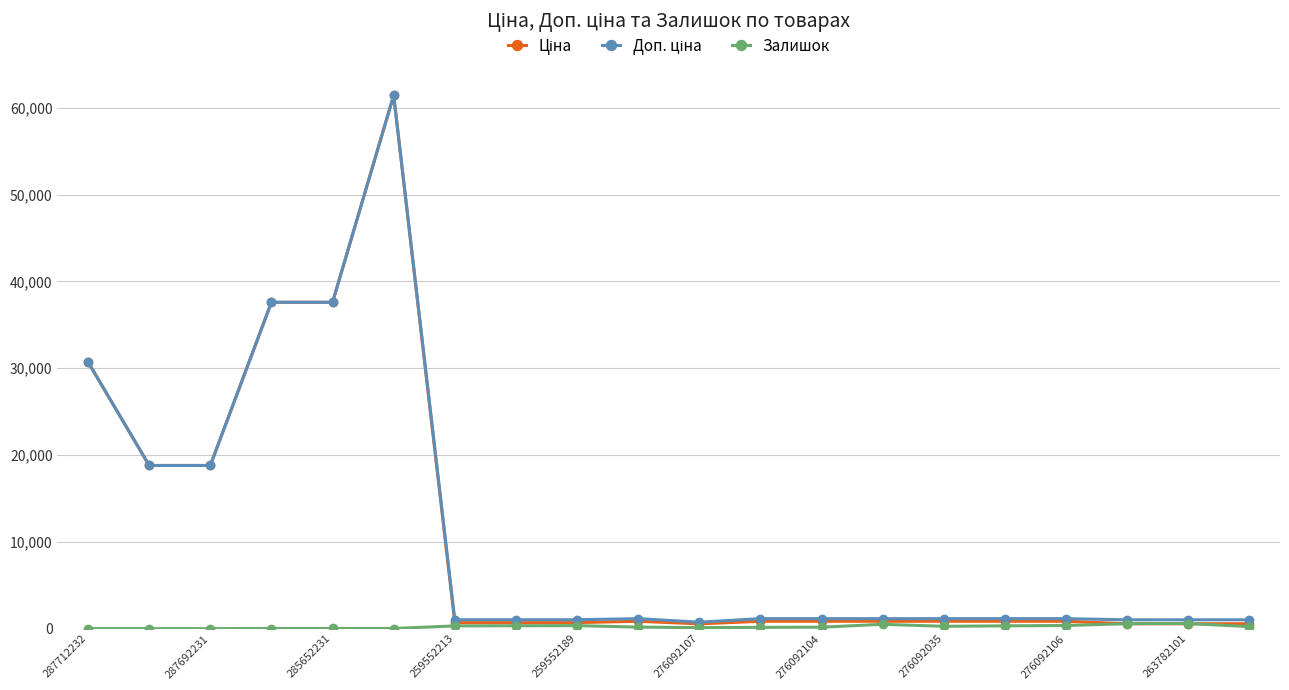

At how many categories does at least one series exceed 27456?

4